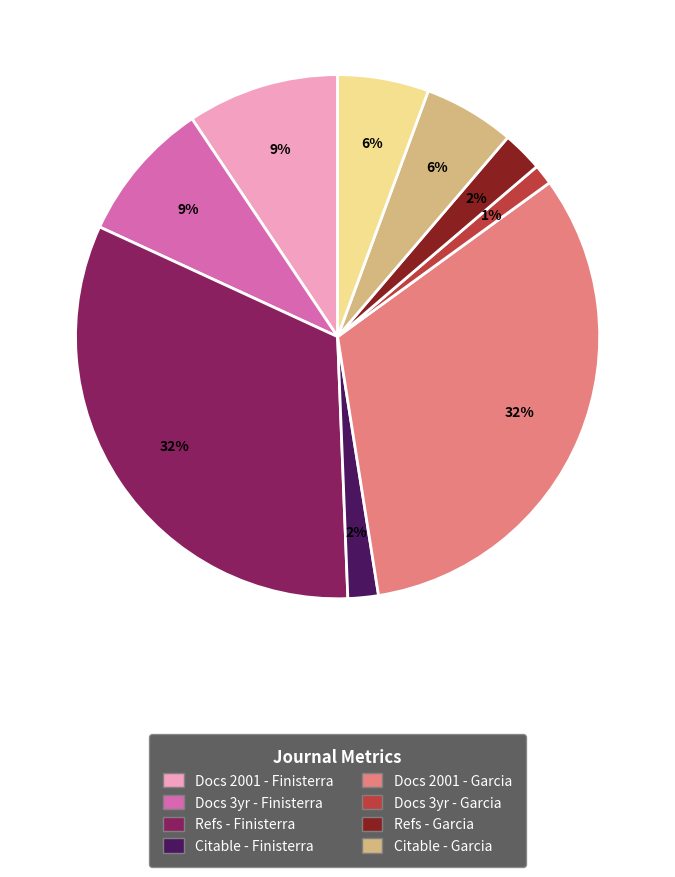

To the nearest percent, what is the difference between the largest and smallest slice percentages?

31%